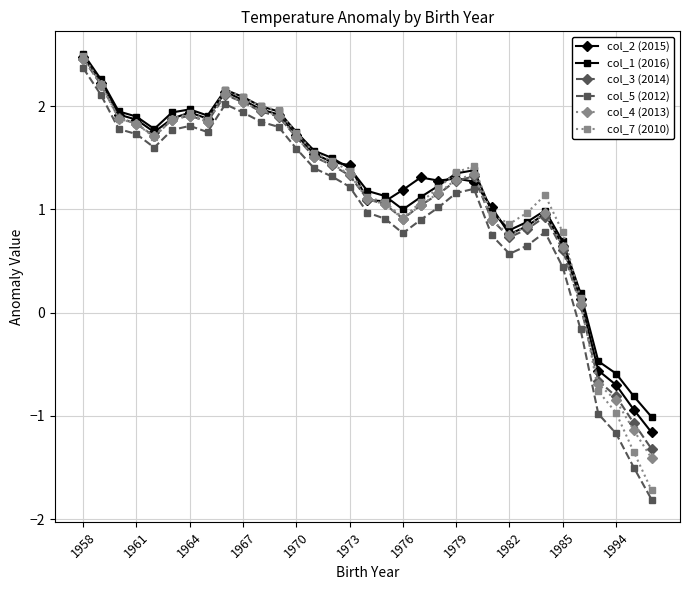

What is the average value of the col_5 (2012) series?

1.0